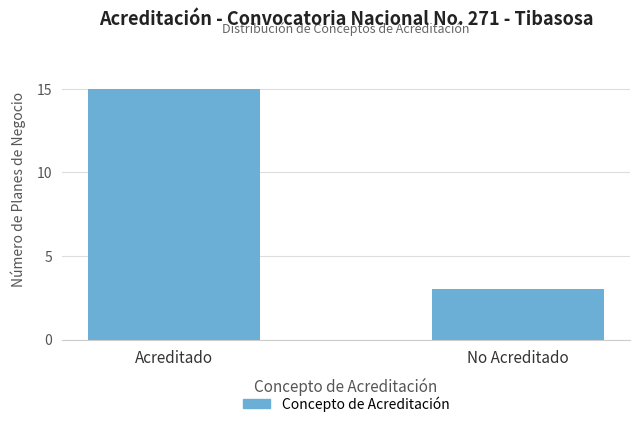

Reading right to left, transcribe all the data shown in this chart.

3	15